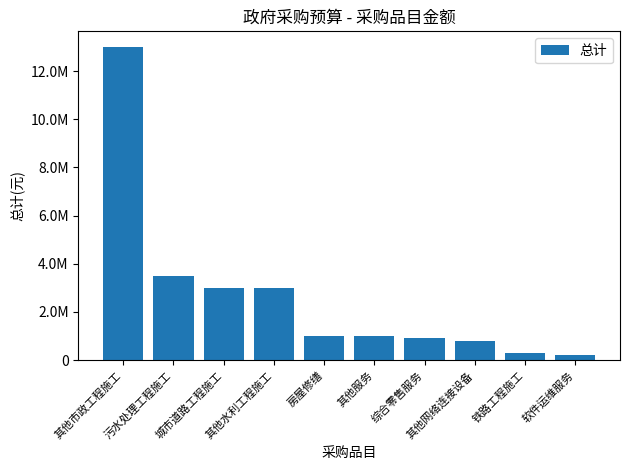

Does the chart contain any negative values?

No